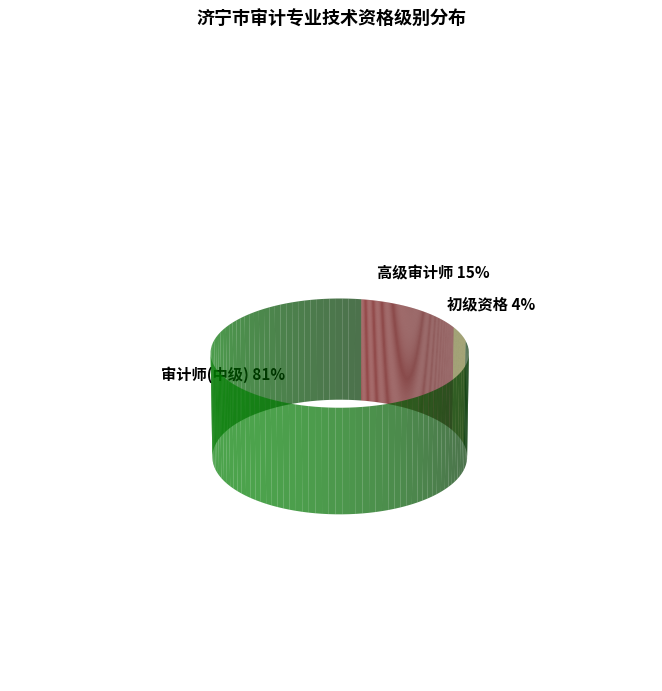

To the nearest percent, what percentage of the pie is 初级资格?

4%